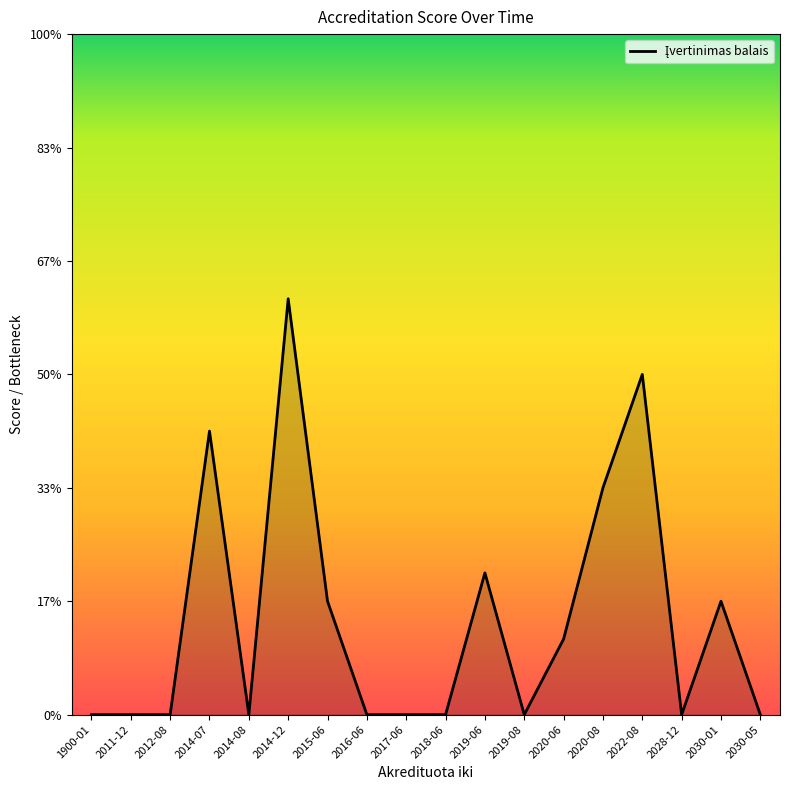

What position from the left is 2012-08?

3